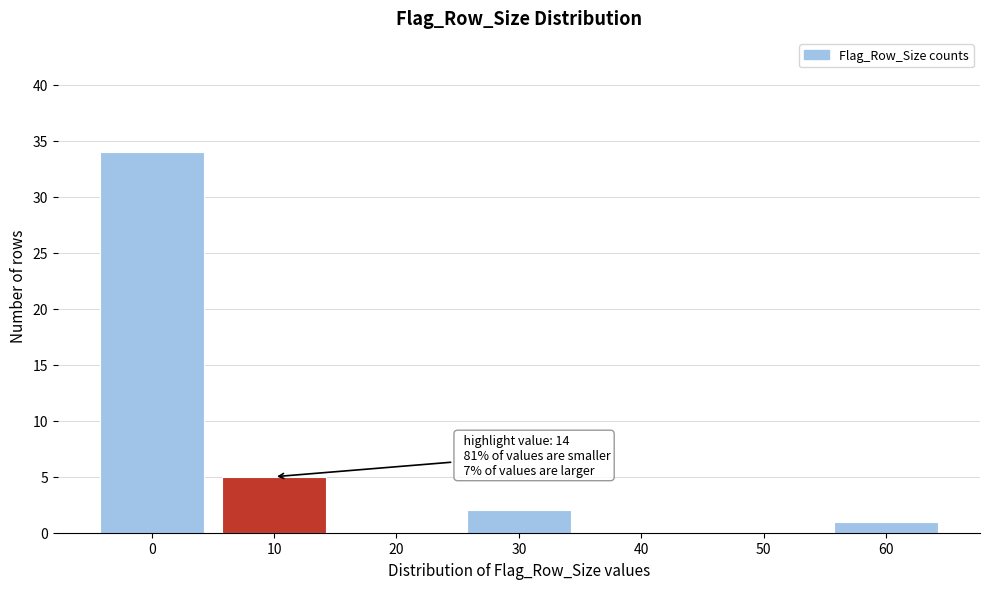

Reading left to right, list all the values displayed in this chart.

0=34	10=5	20=0	30=2	40=0	50=0	60=1